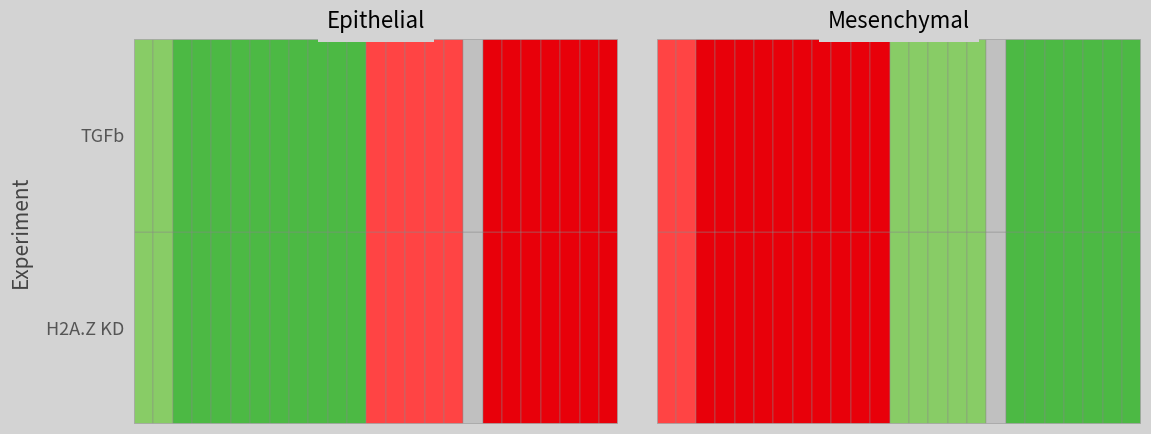

Is the value of TGFb at 9 greater than the value of H2A.Z KD at 13?

Yes